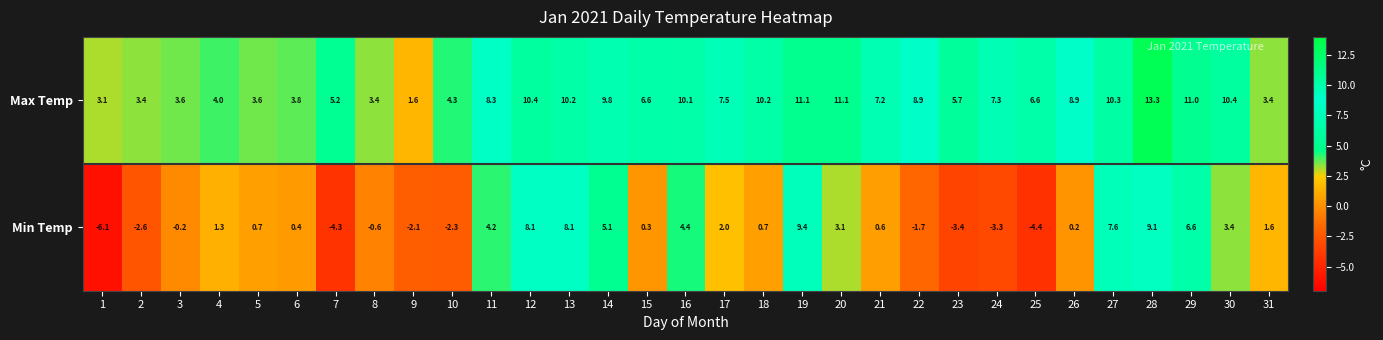

What is the maximum value shown in the chart?

13.3